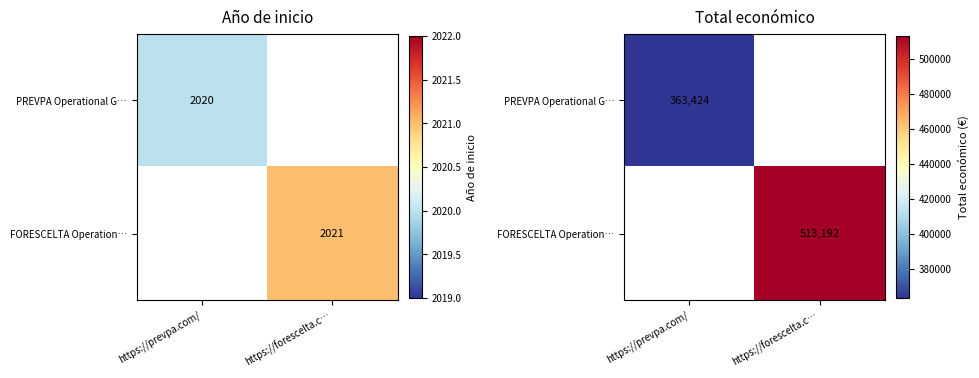

What is the maximum value shown in the chart?

513192.0